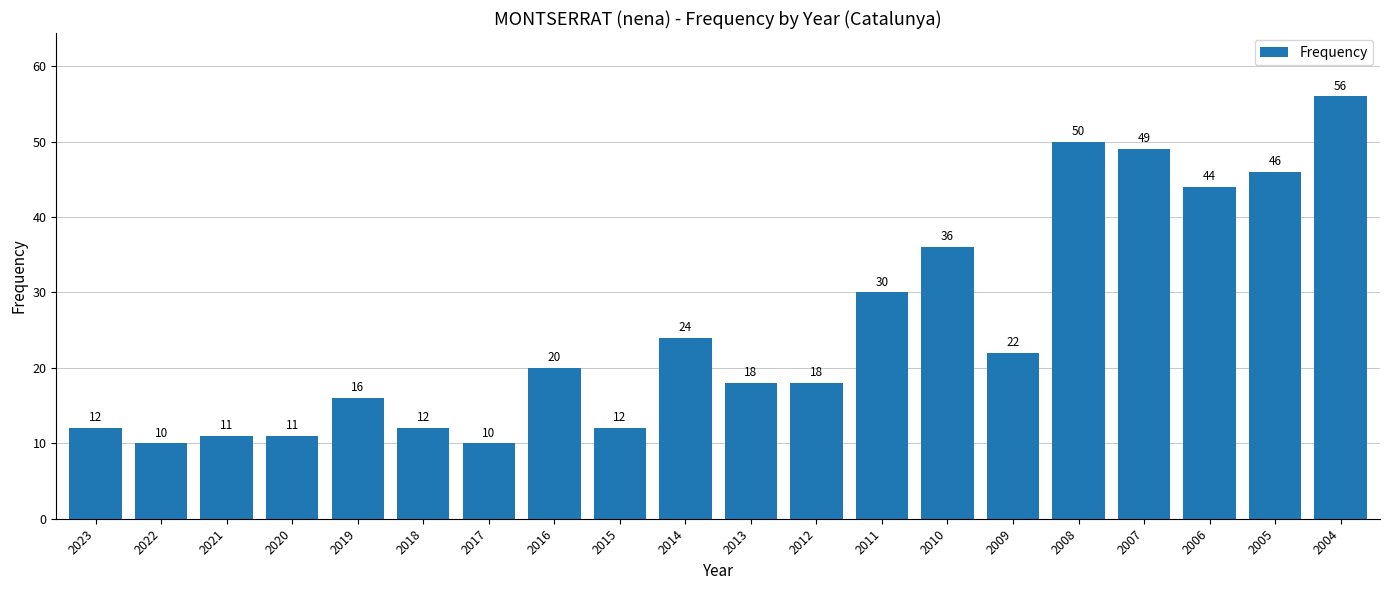

What value does the data have at 2020, to the nearest 5?

10